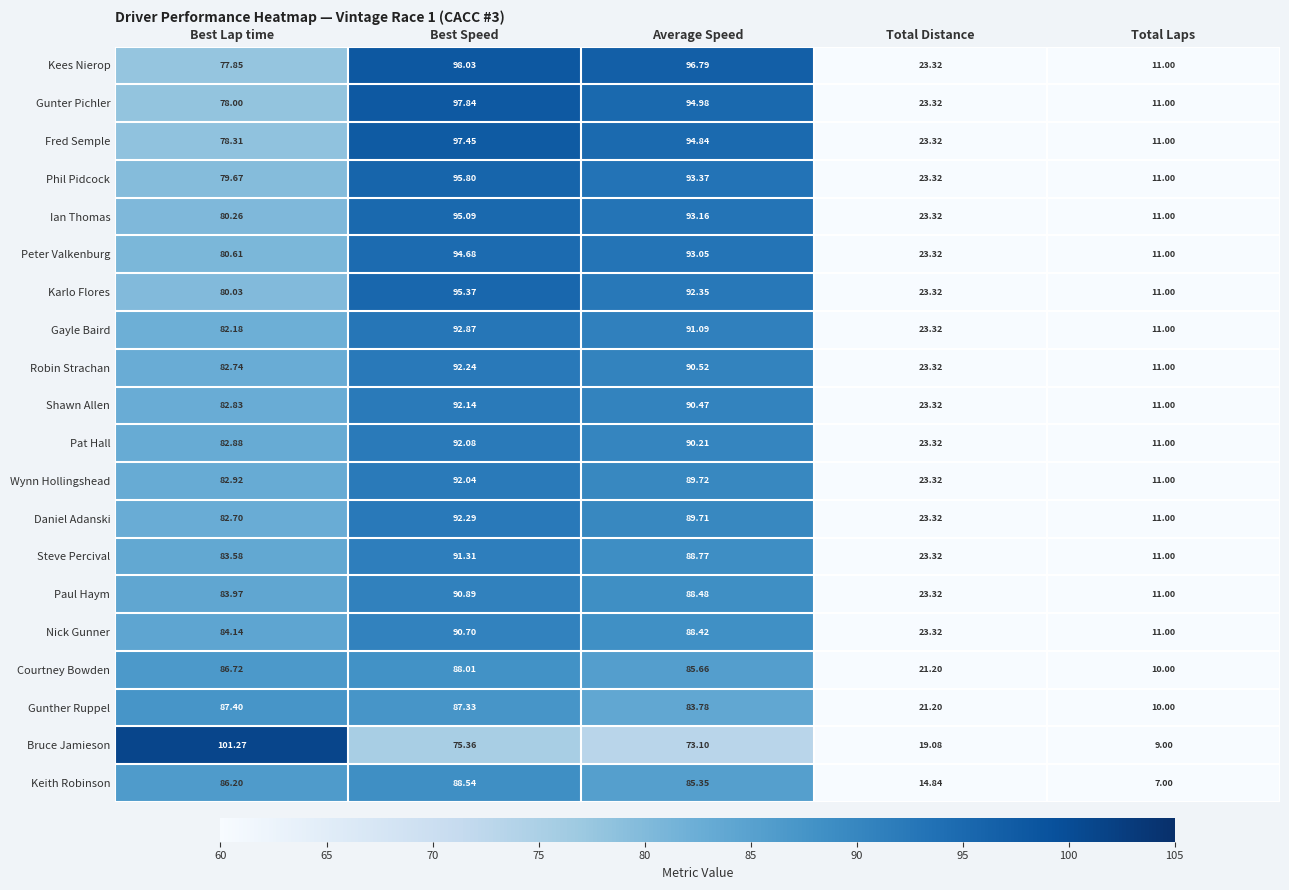

At Best Speed, list the series in order from largest to smallest.

Kees Nierop, Gunter Pichler, Fred Semple, Phil Pidcock, Karlo Flores, Ian Thomas, Peter Valkenburg, Gayle Baird, Daniel Adanski, Robin Strachan, Shawn Allen, Pat Hall, Wynn Hollingshead, Steve Percival, Paul Haym, Nick Gunner, Keith Robinson, Courtney Bowden, Gunther Ruppel, Bruce Jamieson